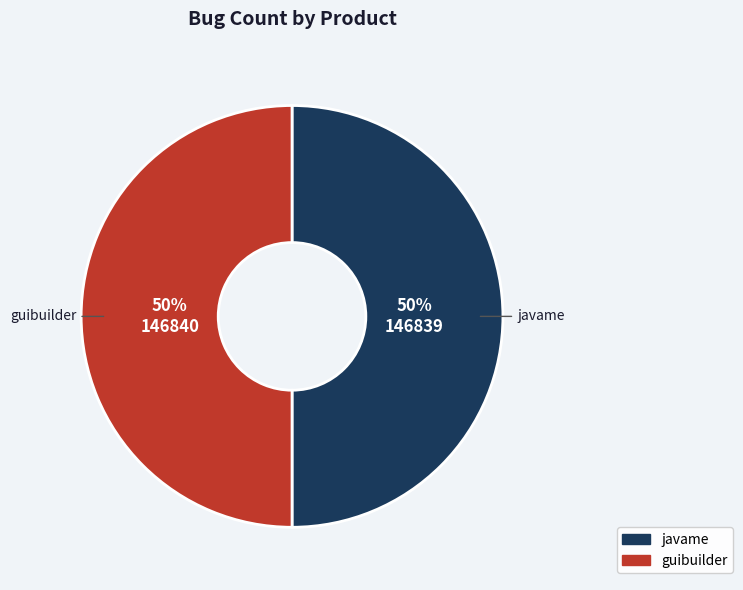

To the nearest percent, what percentage of the pie is guibuilder?

50%